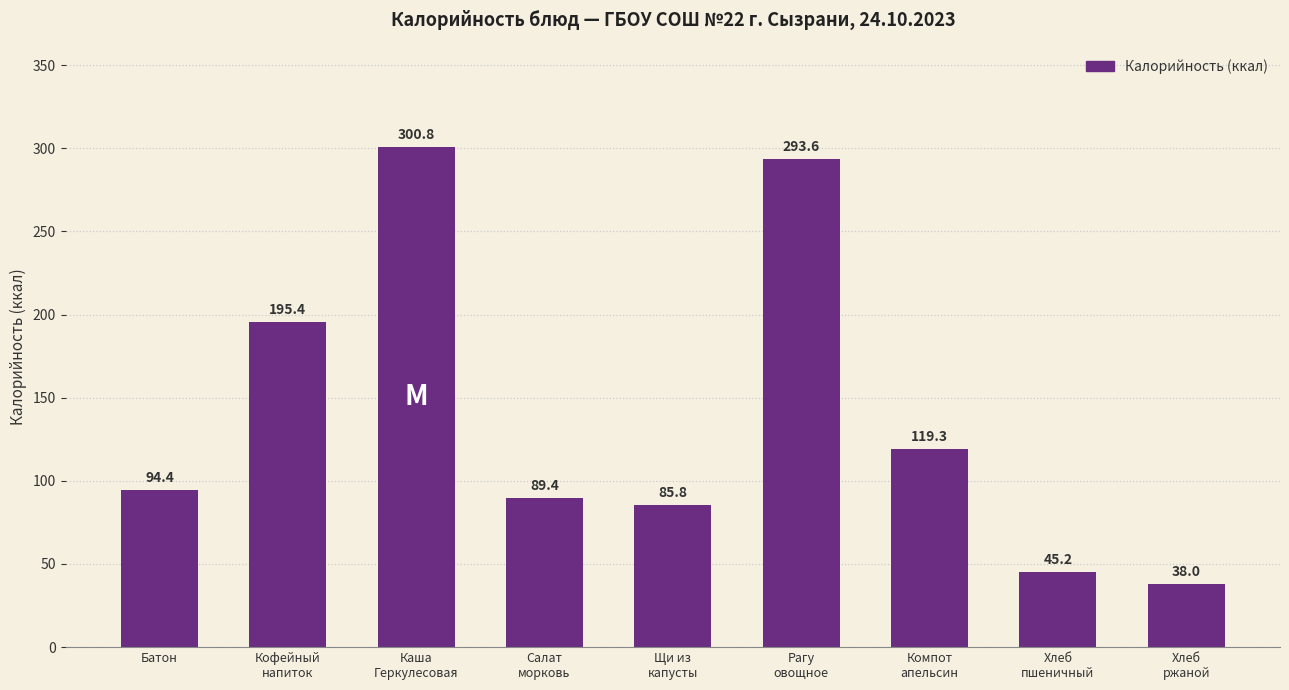

List the labels in order of value, smallest first.

Хлеб
ржаной, Хлеб
пшеничный, Щи из
капусты, Салат
морковь, Батон, Компот
апельсин, Кофейный
напиток, Рагу
овощное, Каша
Геркулесовая